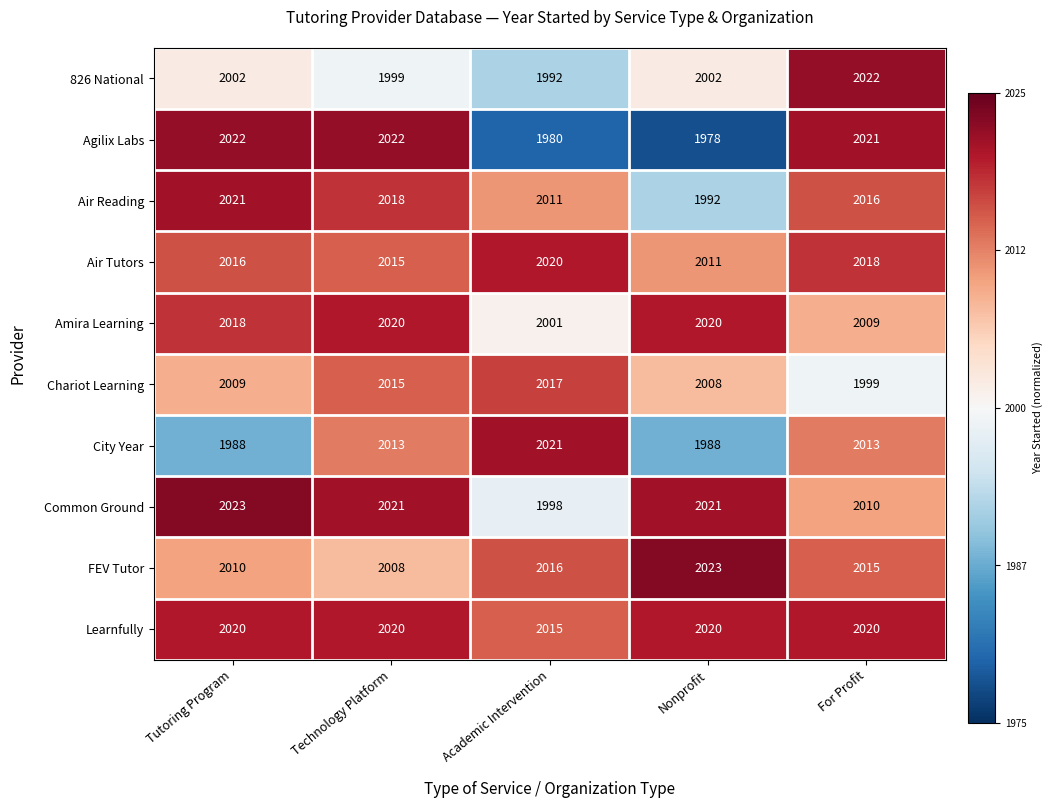

What is the difference between the Chariot Learning values at Technology Platform and Nonprofit?

7